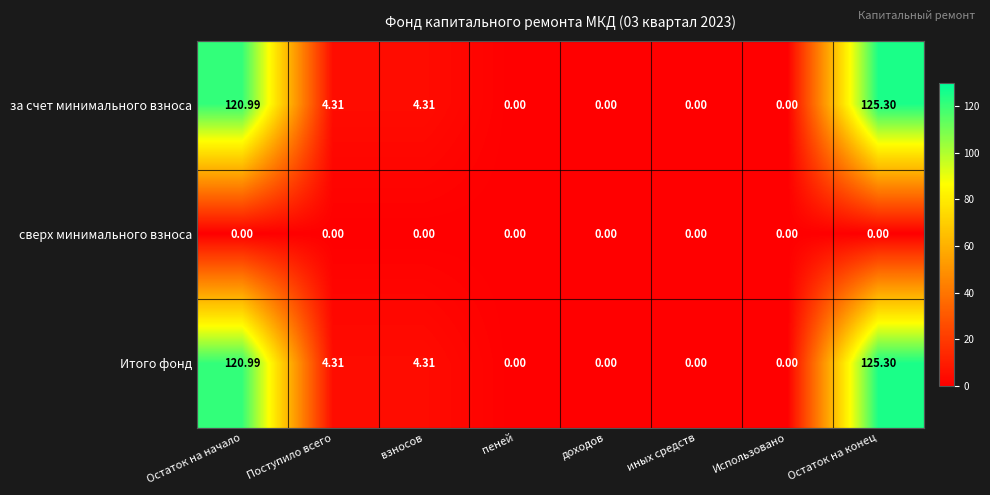

Where does the Итого фонд series first go above 4?

Остаток на начало